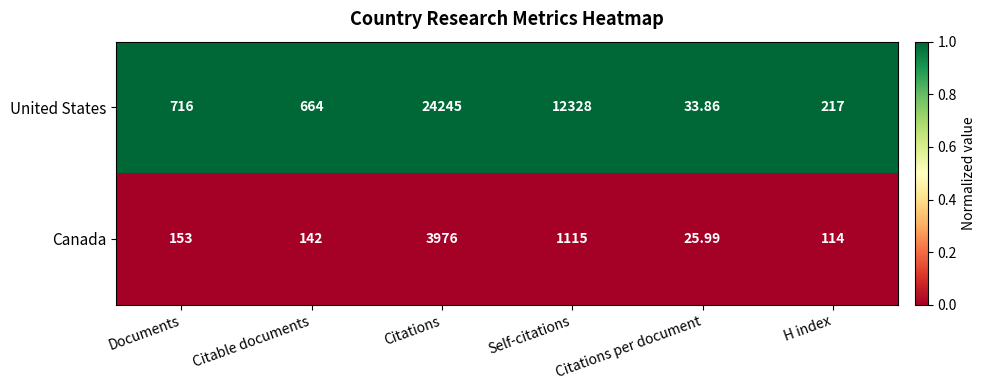

What is the difference between the highest and lowest values at Citations per document?

7.9